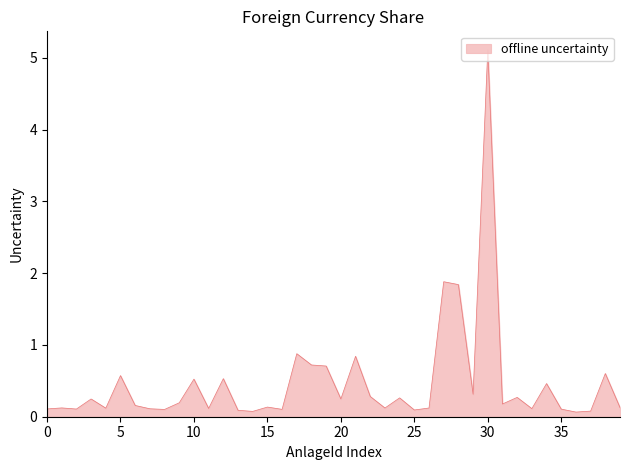

Does the chart display data point markers on the line(s)?

No